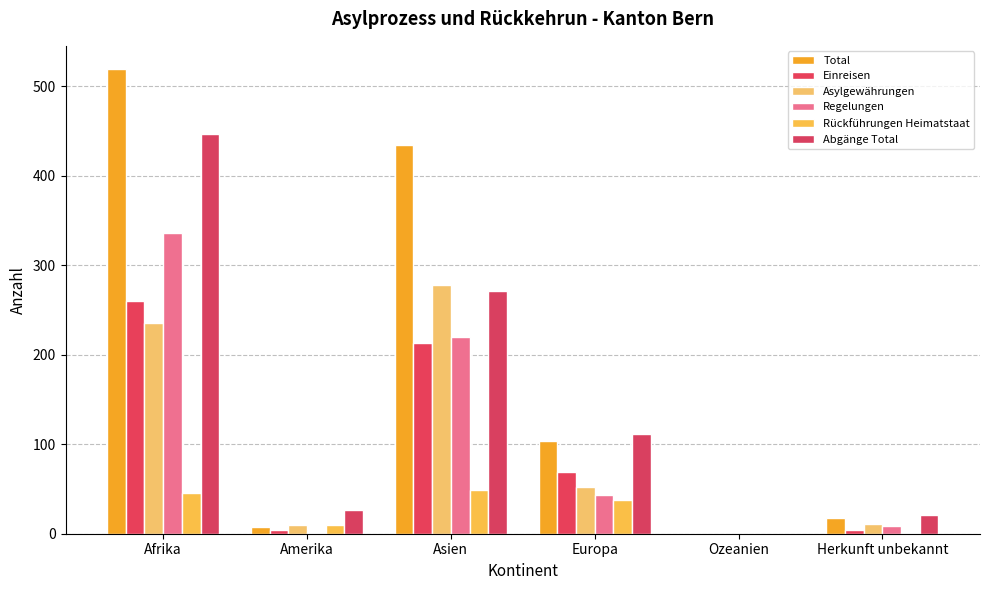

How many groups of bars are there?

6